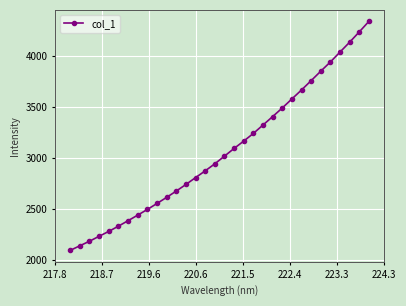

What is the value of the 6th point from the left?

2333.6